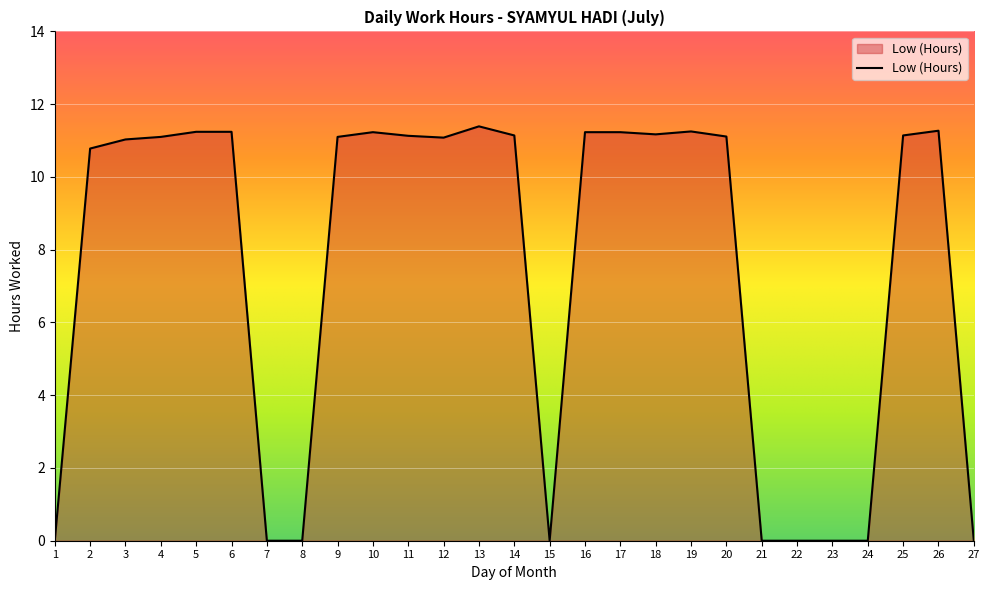

What is the approximate value at 6?

11.2